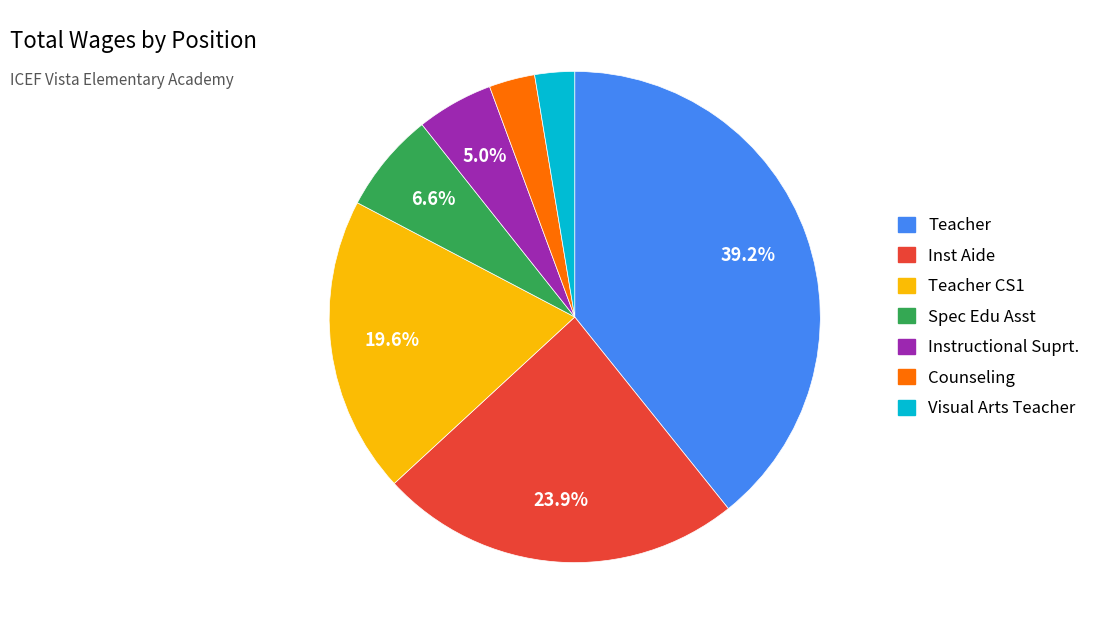

Between Instructional Suprt. and Teacher, which is larger?

Teacher